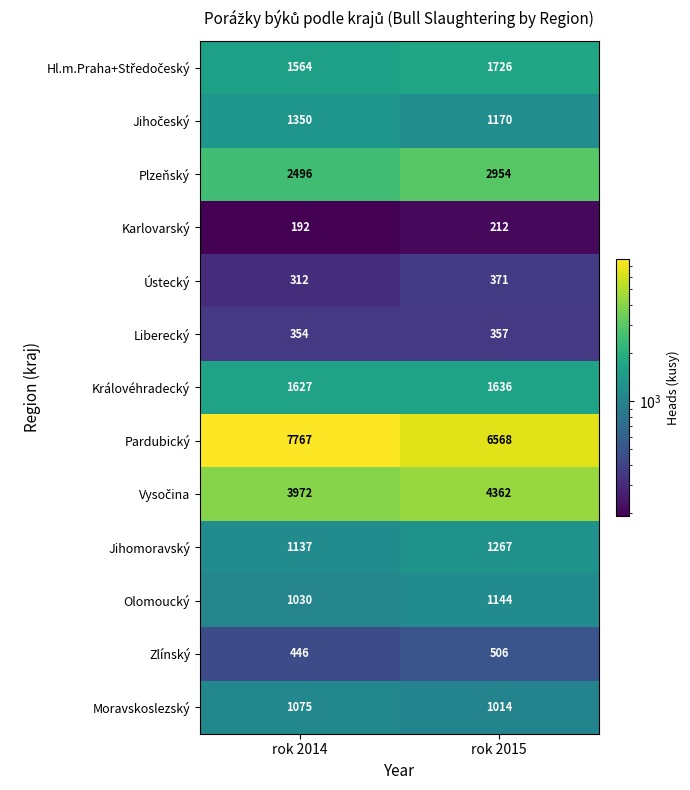

Rank the categories by Královéhradecký value from lowest to highest.

rok 2014, rok 2015